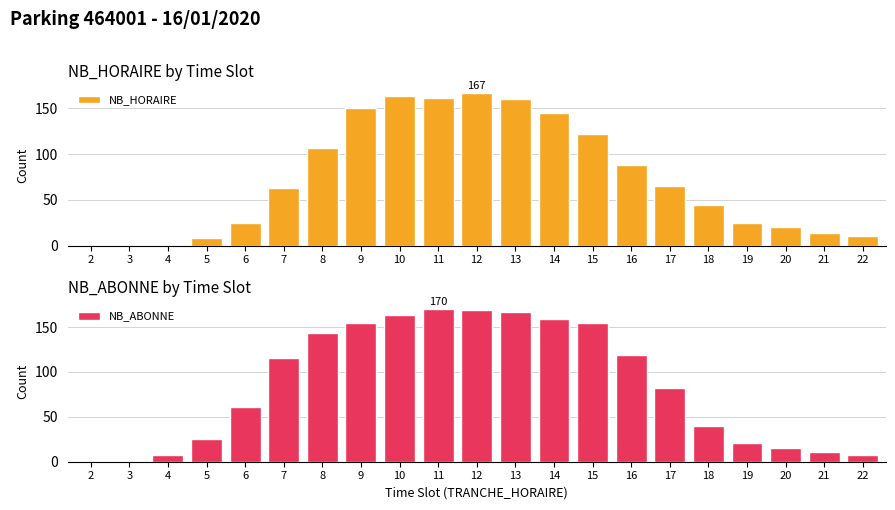

Which label corresponds to the smallest value in the chart?

2